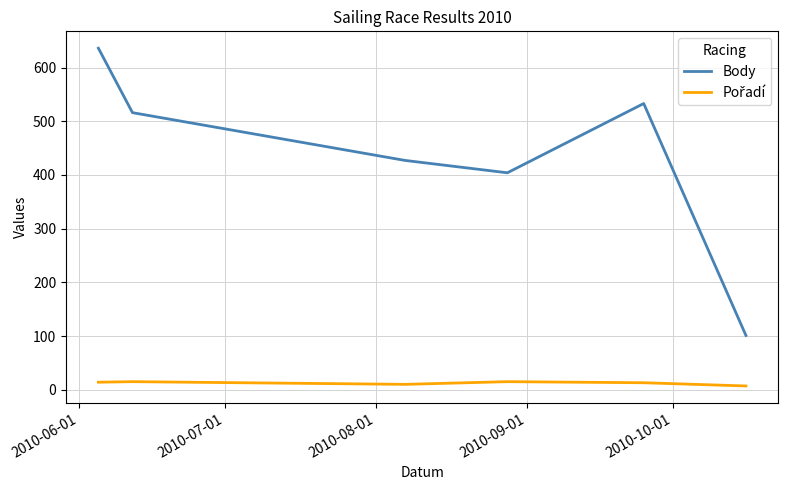

Which series has the largest total across all categories?

Body